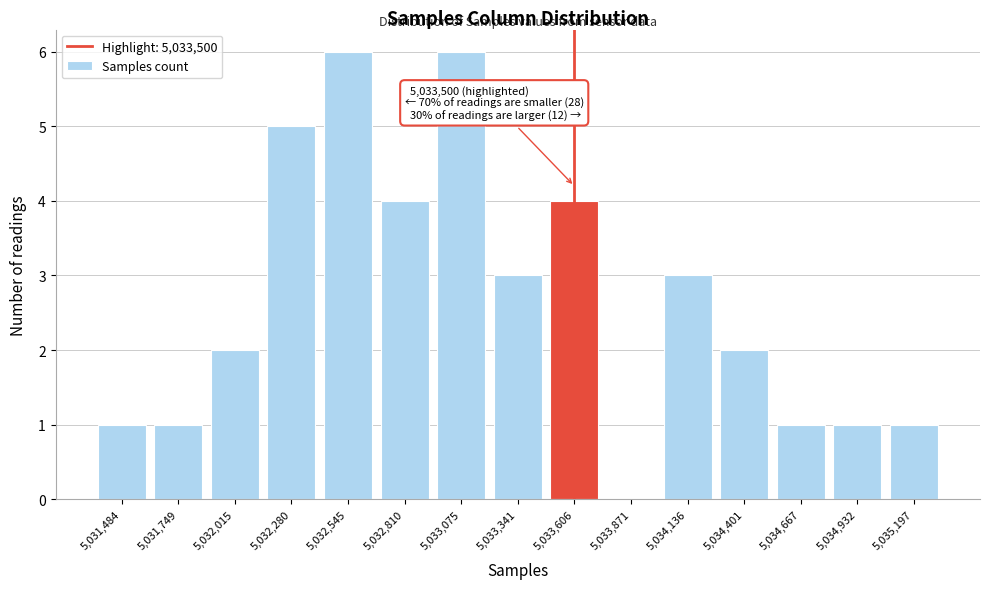

Reading right to left, extract all data points from this chart.

5,035,197=1	5,034,932=1	5,034,667=1	5,034,401=2	5,034,136=3	5,033,871=0	5,033,606=4	5,033,341=3	5,033,075=6	5,032,810=4	5,032,545=6	5,032,280=5	5,032,015=2	5,031,749=1	5,031,484=1